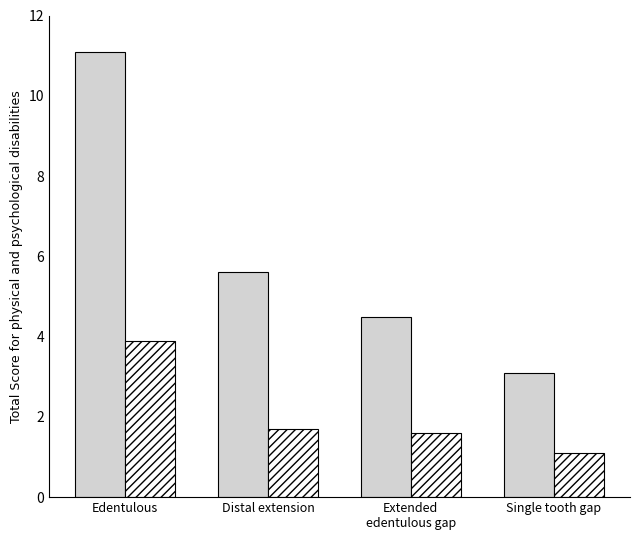

What is the spread (max minus min) of values at Edentulous?

7.2